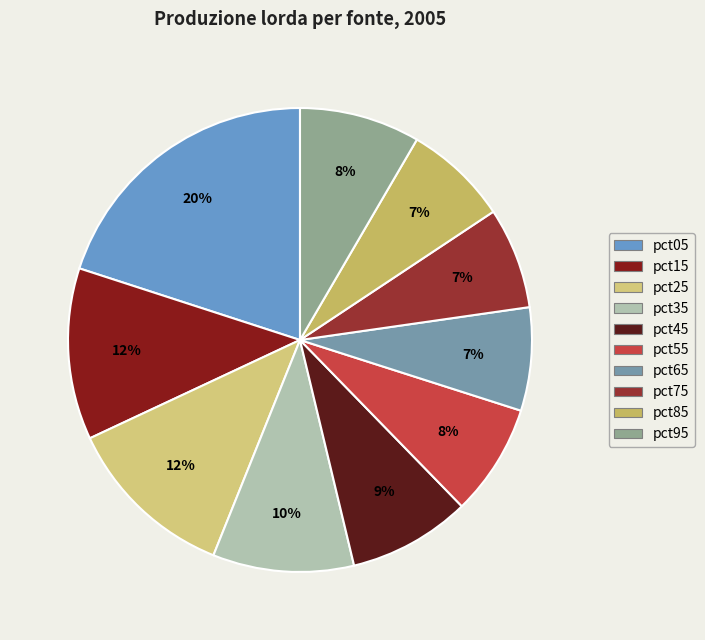

How many segments does this pie chart have?

10